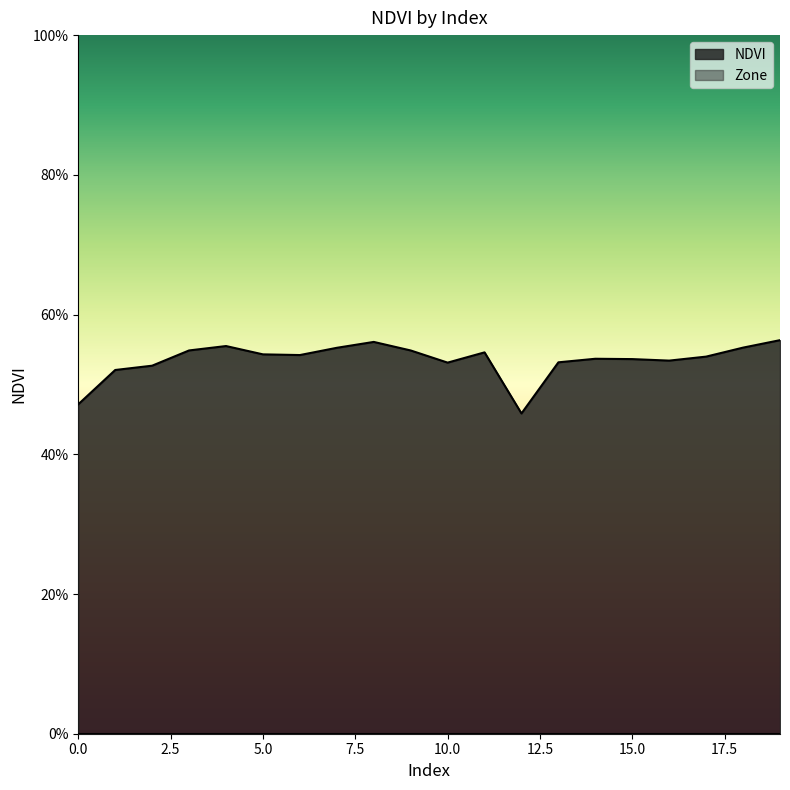

The chart shows a value of 0.5 at 14. True or false?

True